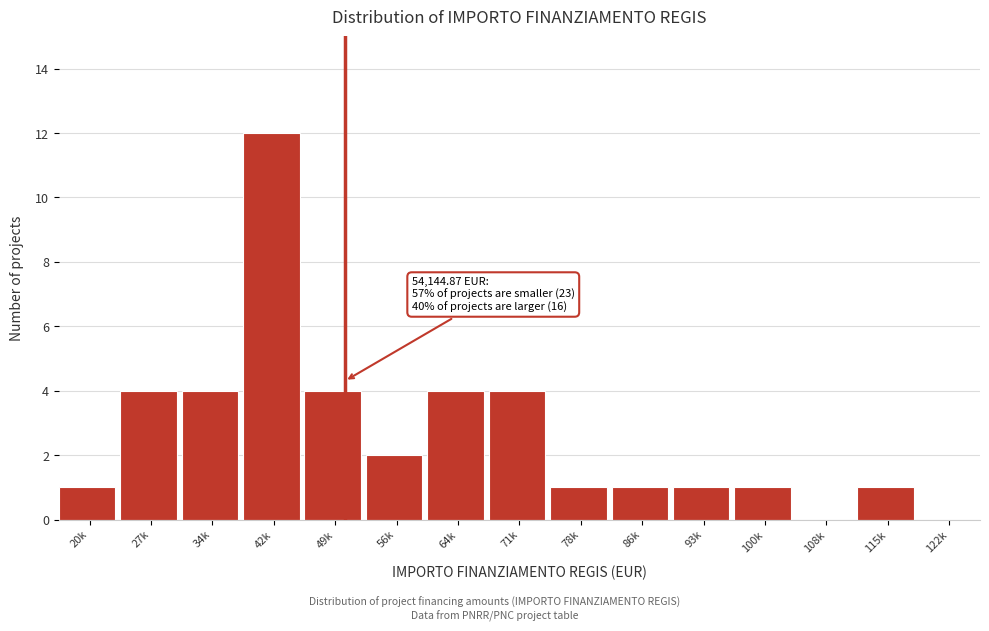

Reading left to right, list all the values displayed in this chart.

20k=1	27k=4	34k=4	42k=12	49k=4	56k=2	64k=4	71k=4	78k=1	86k=1	93k=1	100k=1	108k=0	115k=1	122k=0